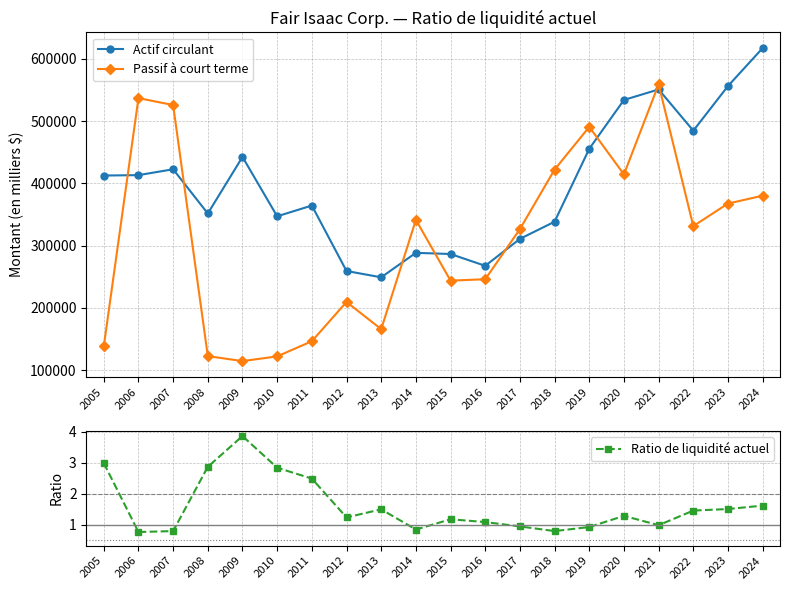

At how many categories does at least one series exceed 34831?

20